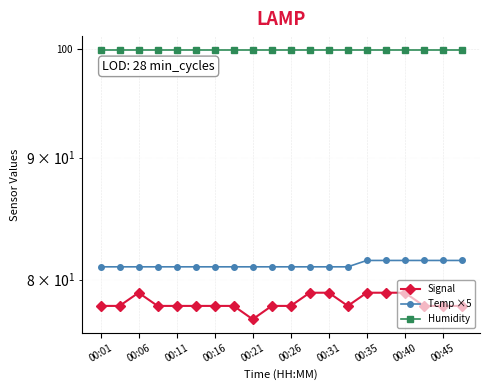

Reading left to right, list all the values displayed in this chart.

Signal: 78.0	78.0	79.0	78.0	78.0	78.0	78.0	78.0	77.0	78.0	78.0	79.0	79.0	78.0	79.0	79.0	79.0	78.0	78.0	78.0
Temp ×5: 81.0	81.0	81.0	81.0	81.0	81.0	81.0	81.0	81.0	81.0	81.0	81.0	81.0	81.0	81.5	81.5	81.5	81.5	81.5	81.5
Humidity: 99.9	99.9	99.9	99.9	99.9	99.9	99.9	99.9	99.9	99.9	99.9	99.9	99.9	99.9	99.9	99.9	99.9	99.9	99.9	99.9